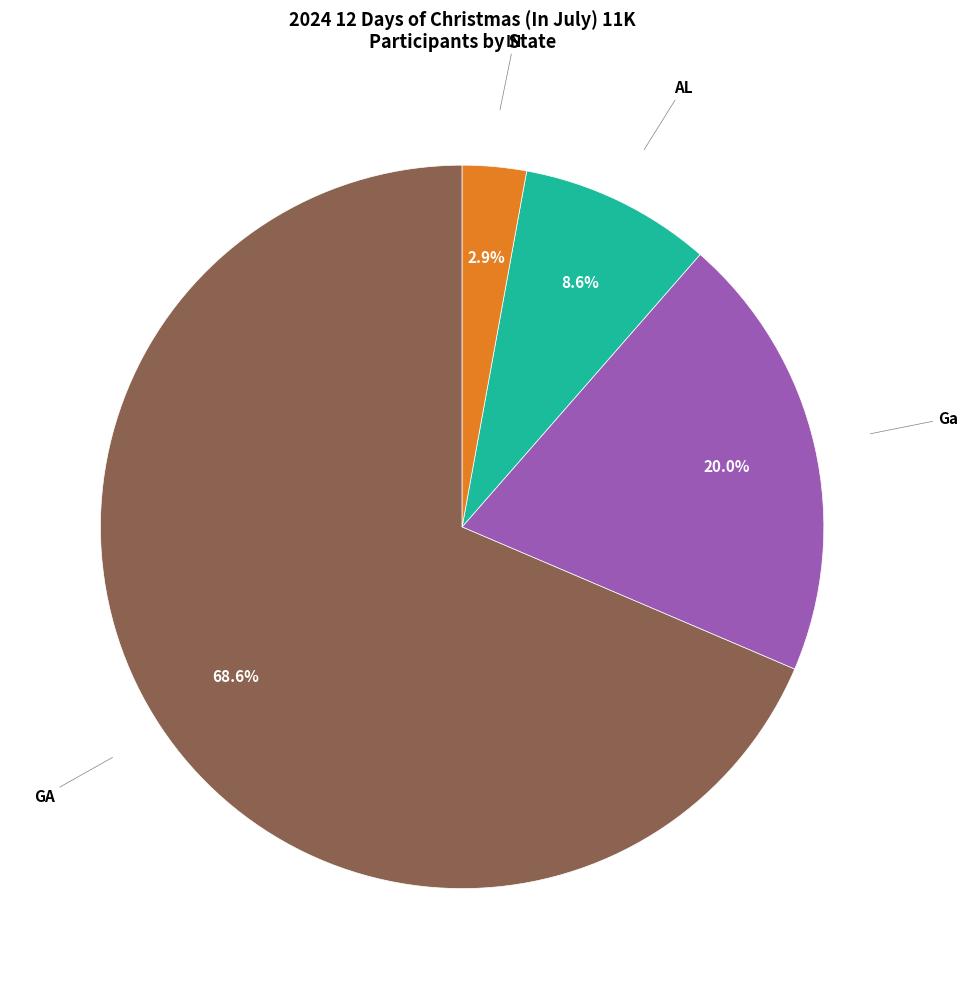

Rank the categories by value from lowest to highest.

IN, AL, Ga, GA